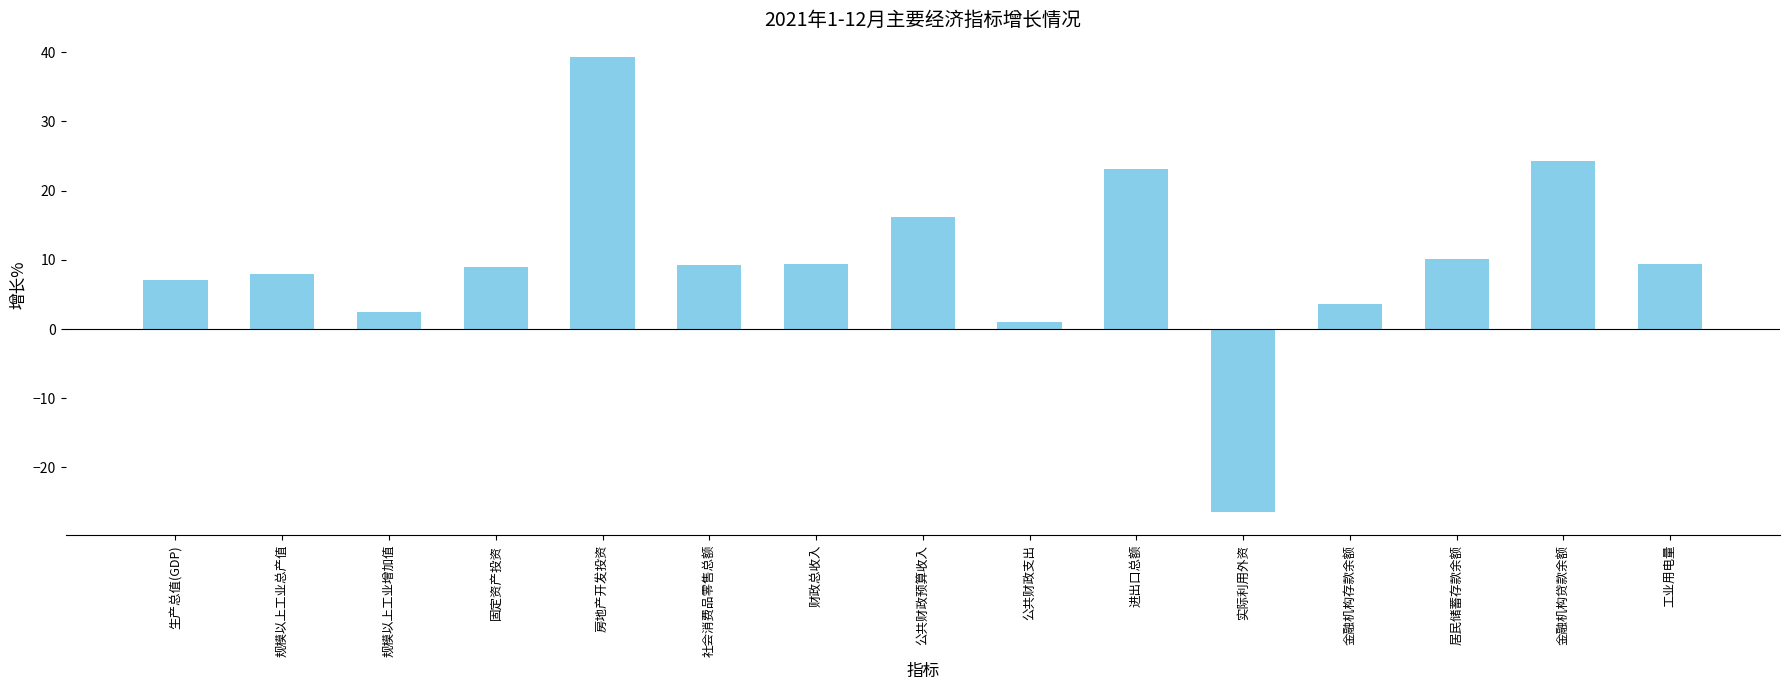

Read the value at 固定资产投资.

9.0